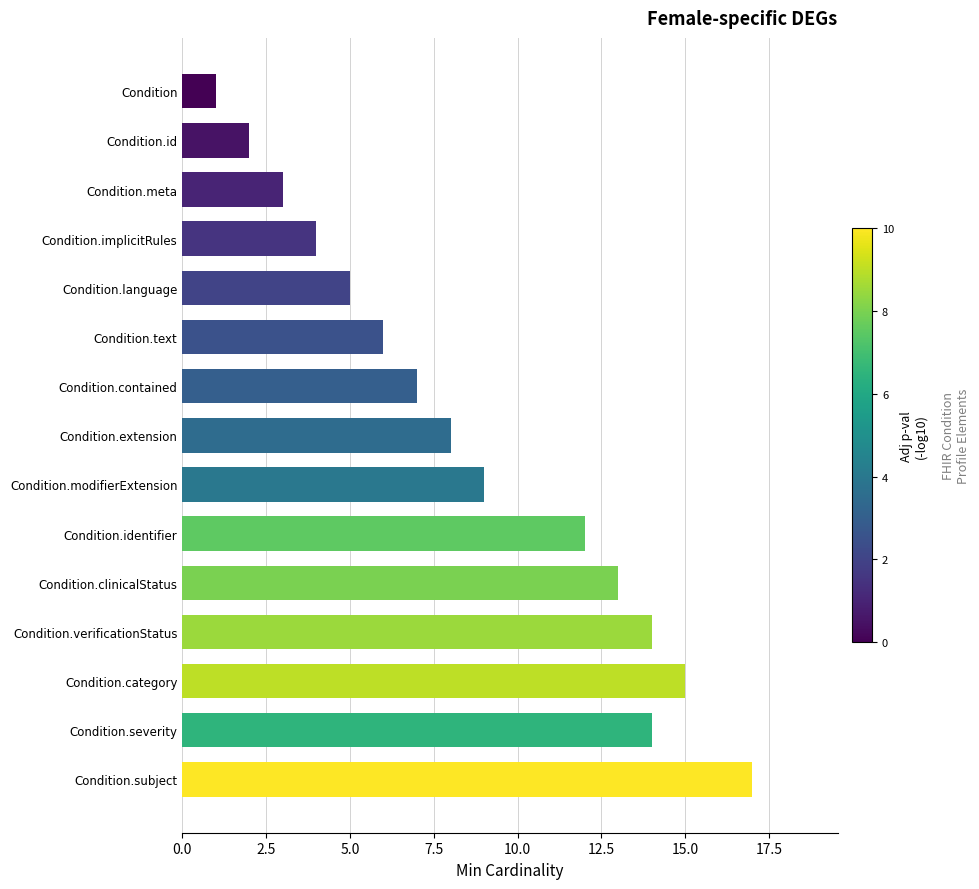

Which has a higher value, Condition.id or Condition.verificationStatus?

Condition.verificationStatus